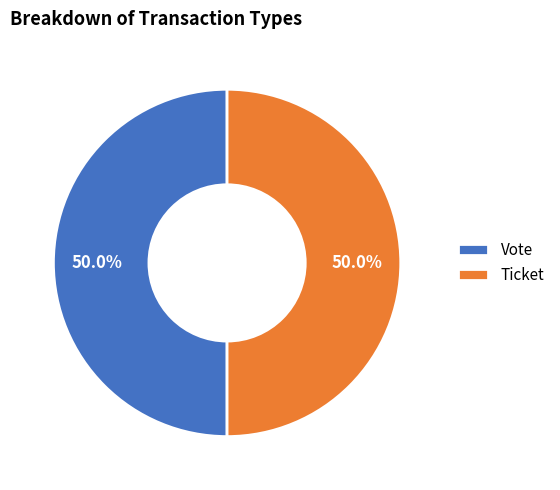

Approximately how many times larger is the value at Ticket compared to Vote?

1.0